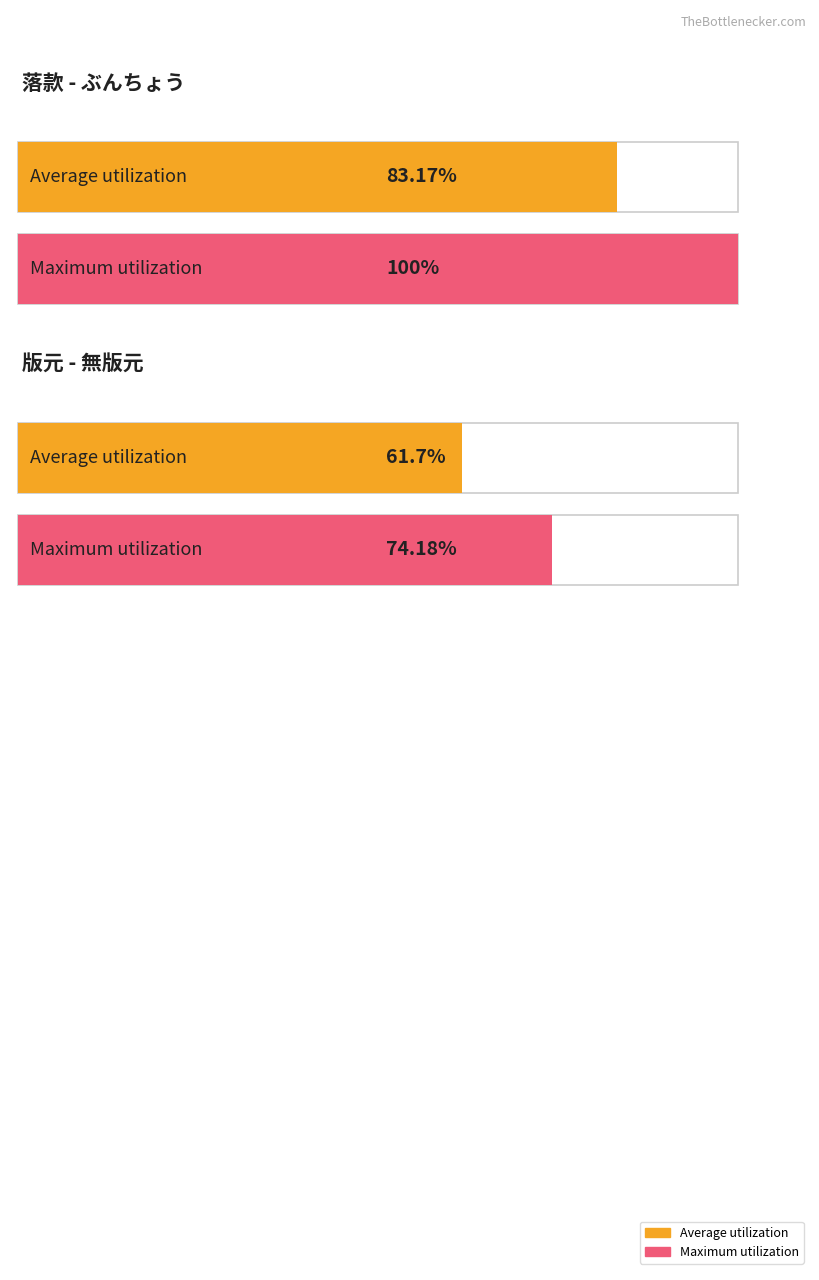

The その他 series shows 1 at ぶんちょう. True or false?

False